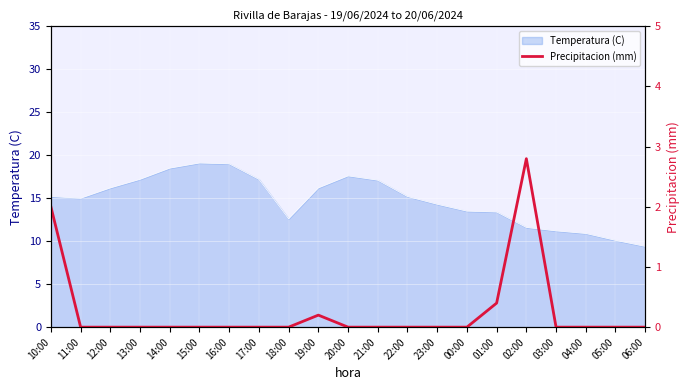

Where is the data nearest to the value 1?

01:00